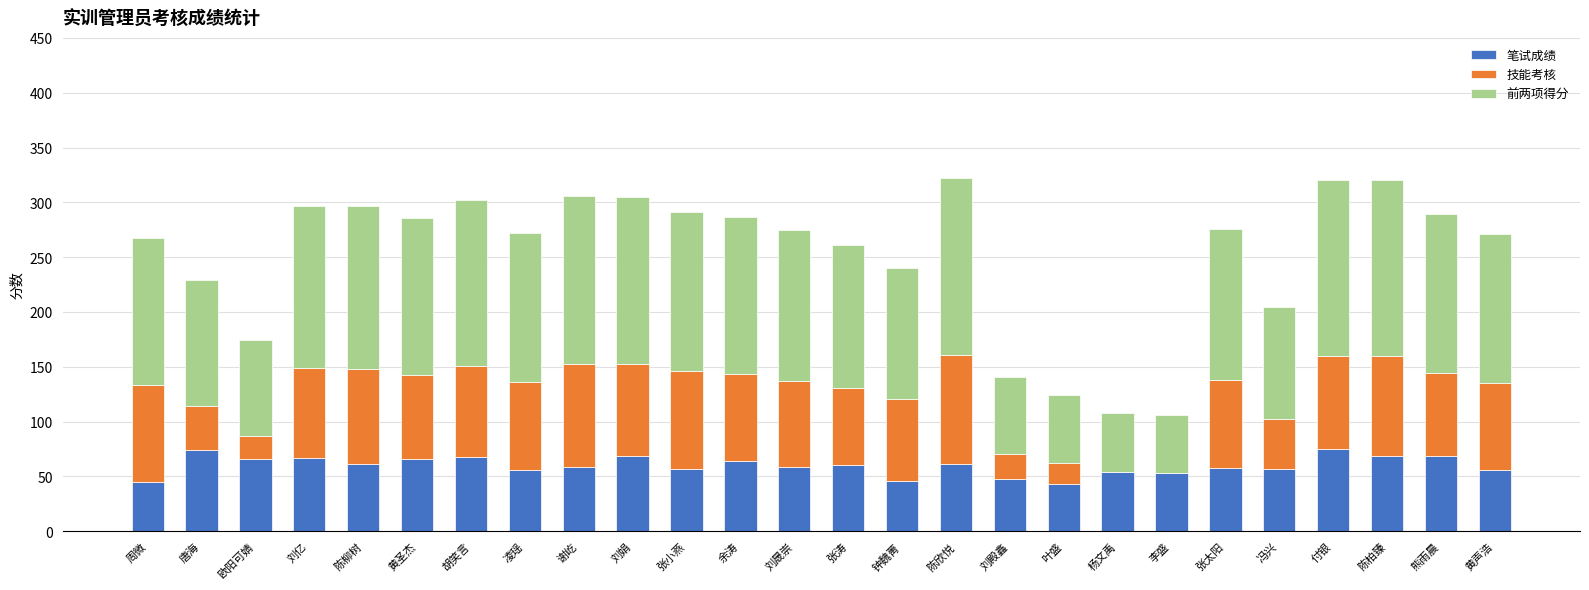

What is the total value across all series at 刘亿?

296.9